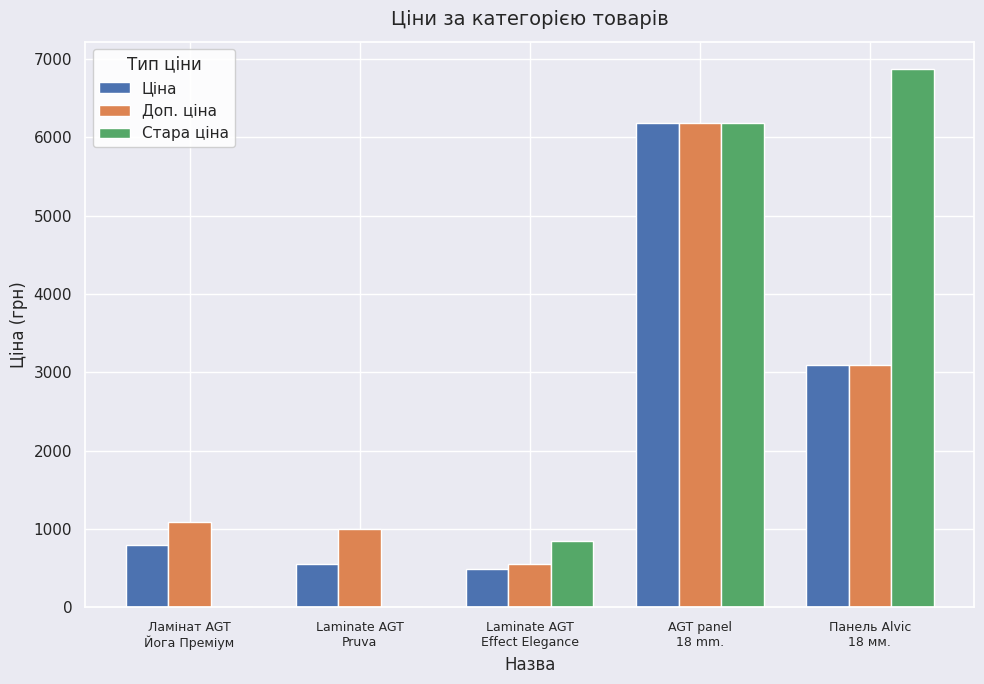

What is the maximum value shown in the chart?

6877.2